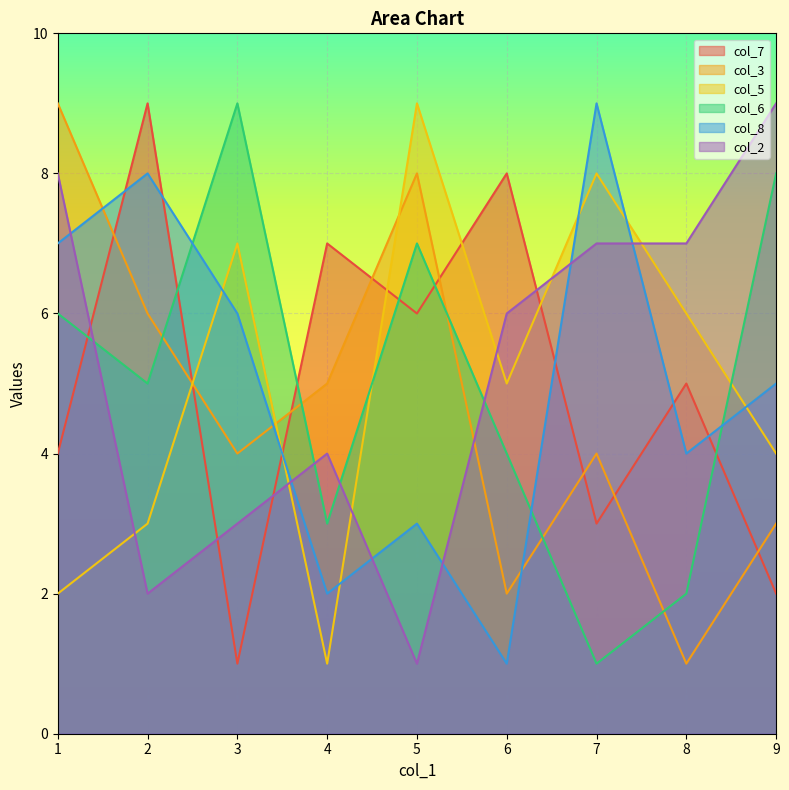

What is the greatest value displayed?

9